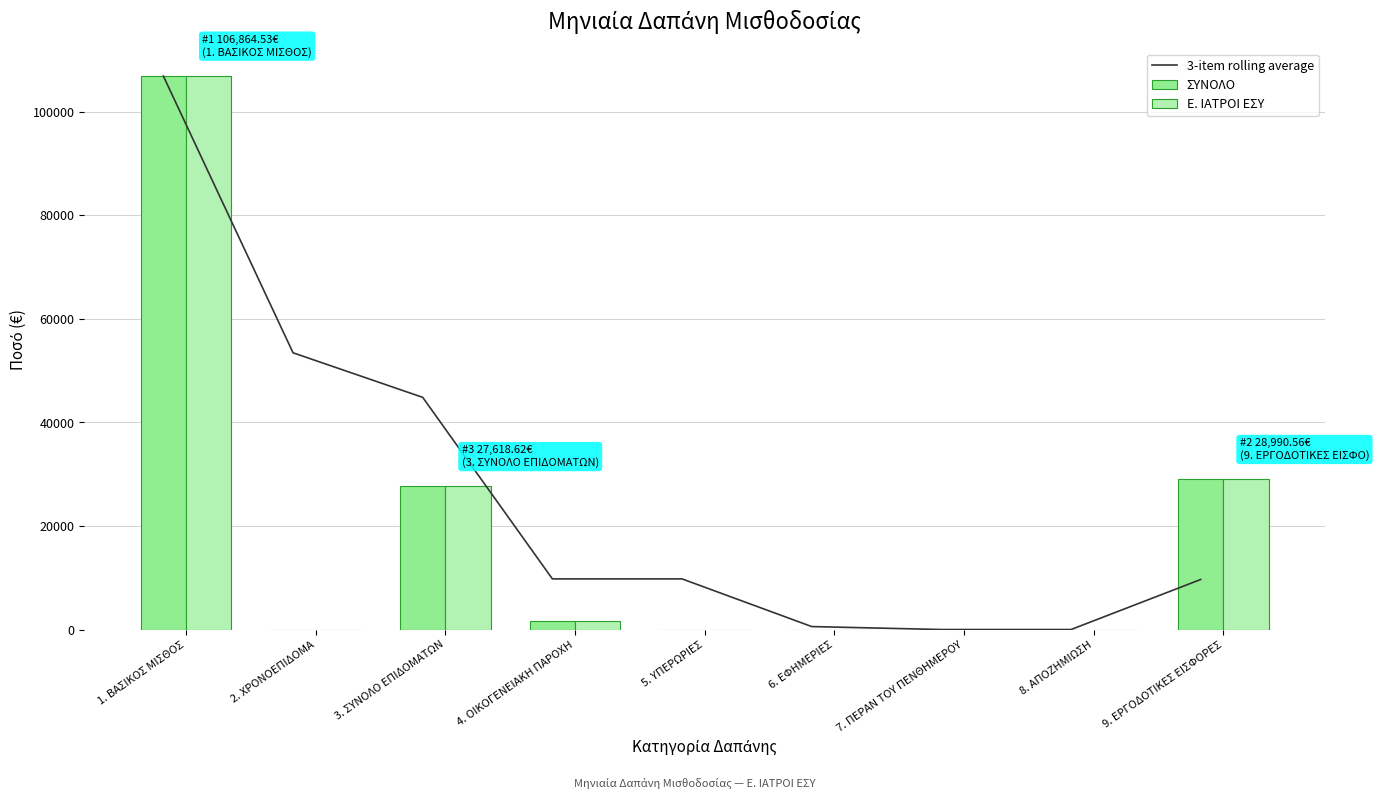

What is the sum of all Ε. ΙΑΤΡΟΙ ΕΣΥ values?

165183.7